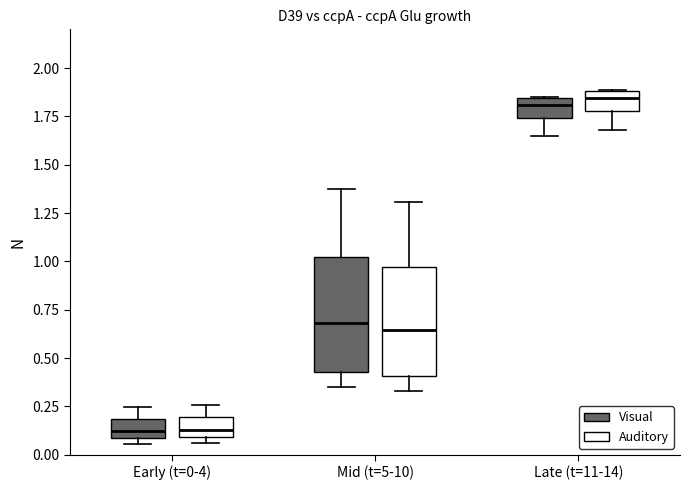

Where is the upper edge of the box for Early (t=0-4) (Visual) on the y-axis? The values are not printed on the chart, so give them approximately, as read against the axis.

0.20